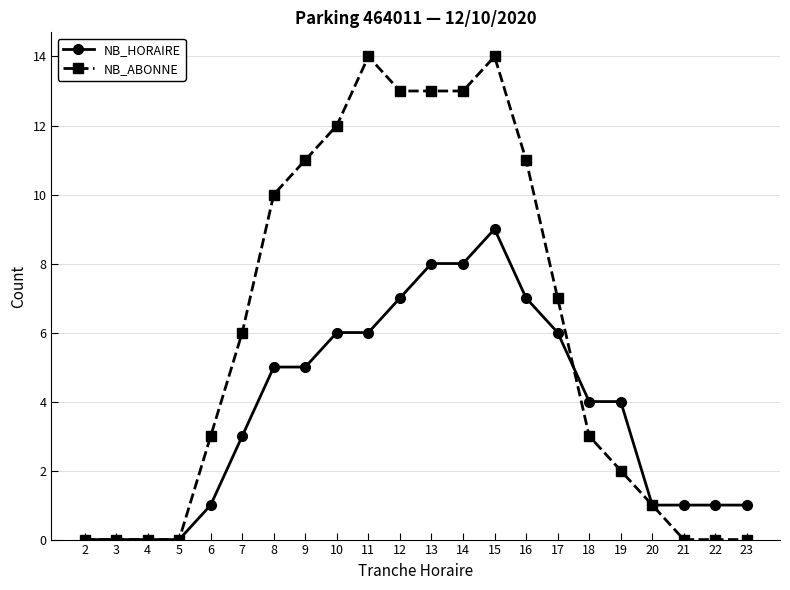

Which series changed the most between 3 and 22?

NB_HORAIRE